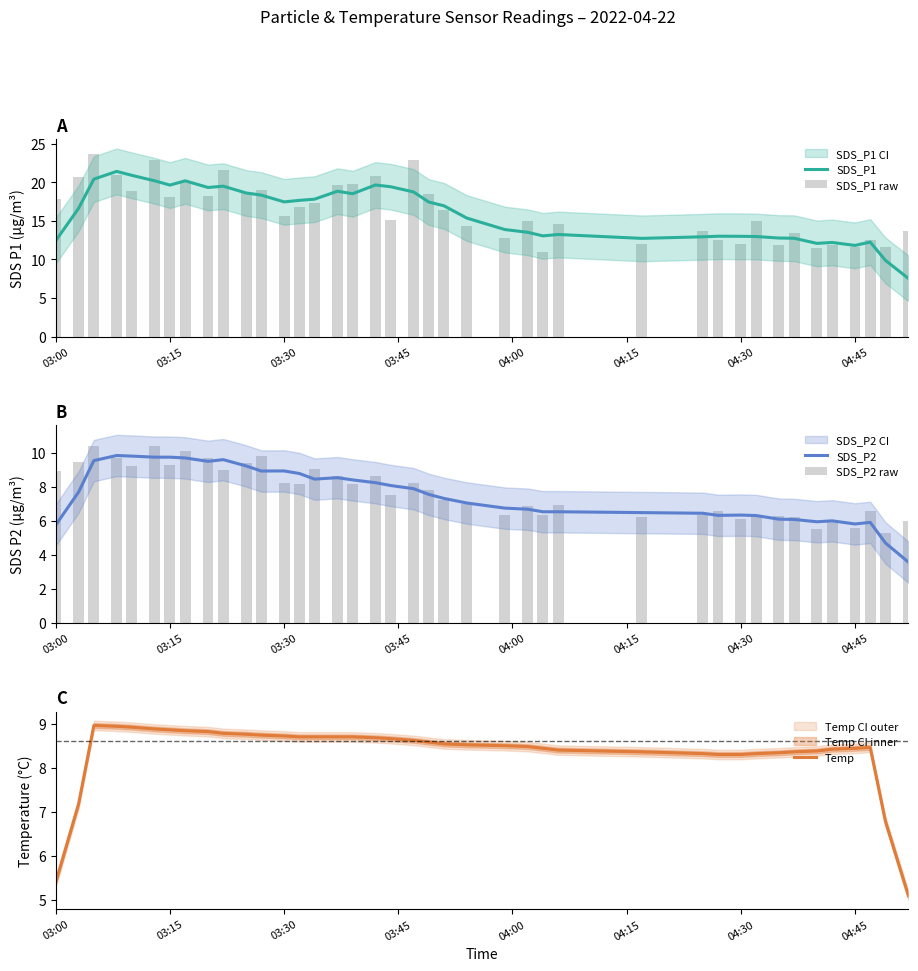

What is the lowest value of the SDS_P2 series?

3.6